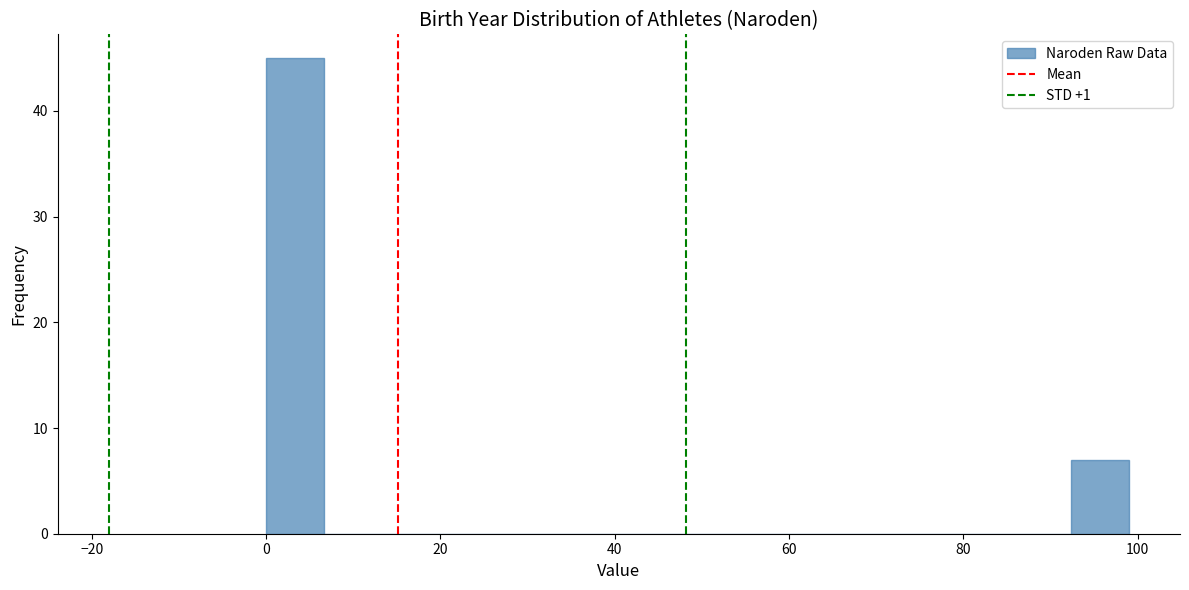

Around what value on the x-axis is the tallest bar? Give the approximate position of its centre, as read against the axis.

4